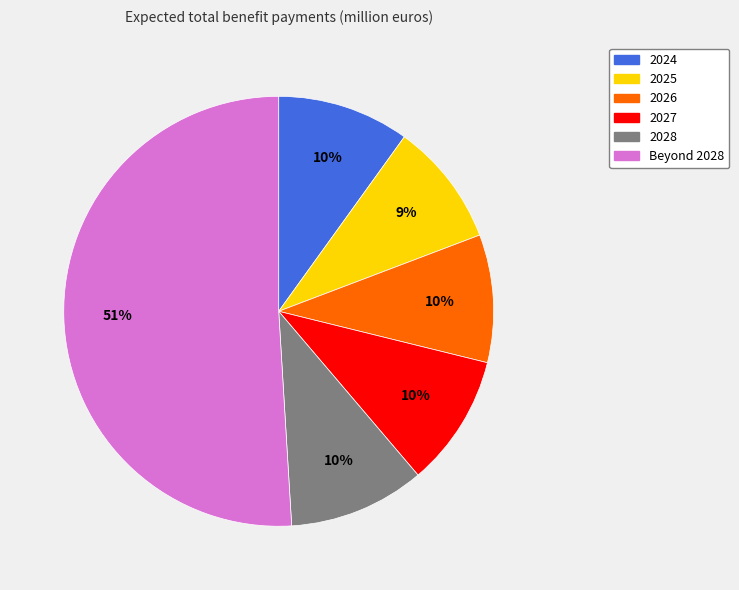

Between 2027 and 2025, which is larger?

2027